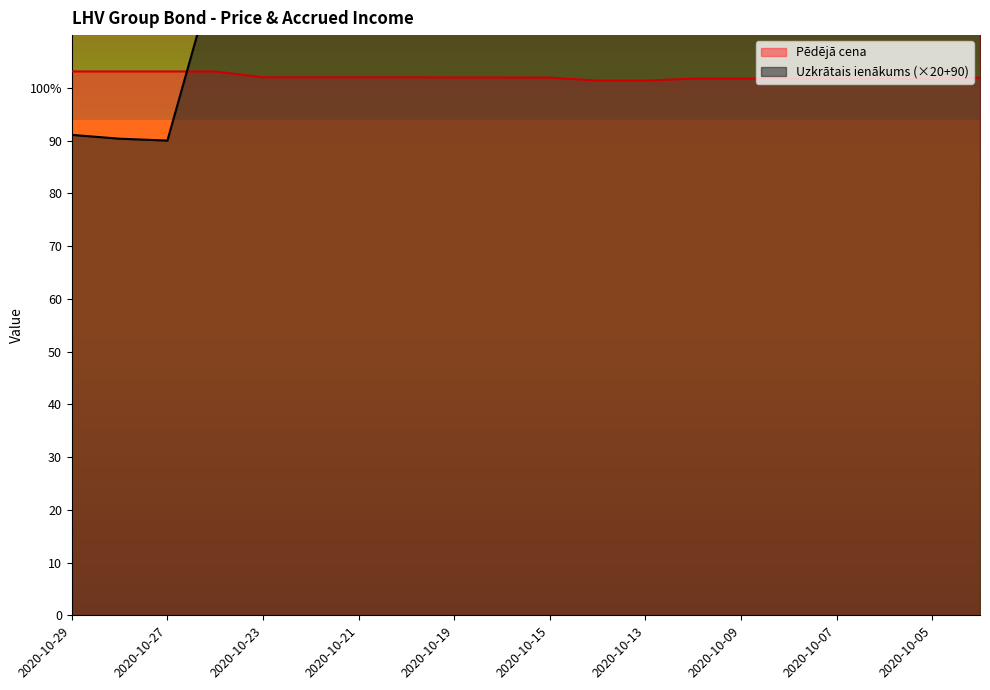

What is the difference between the maximum and minimum values in the Pēdējā cena series?

1.7